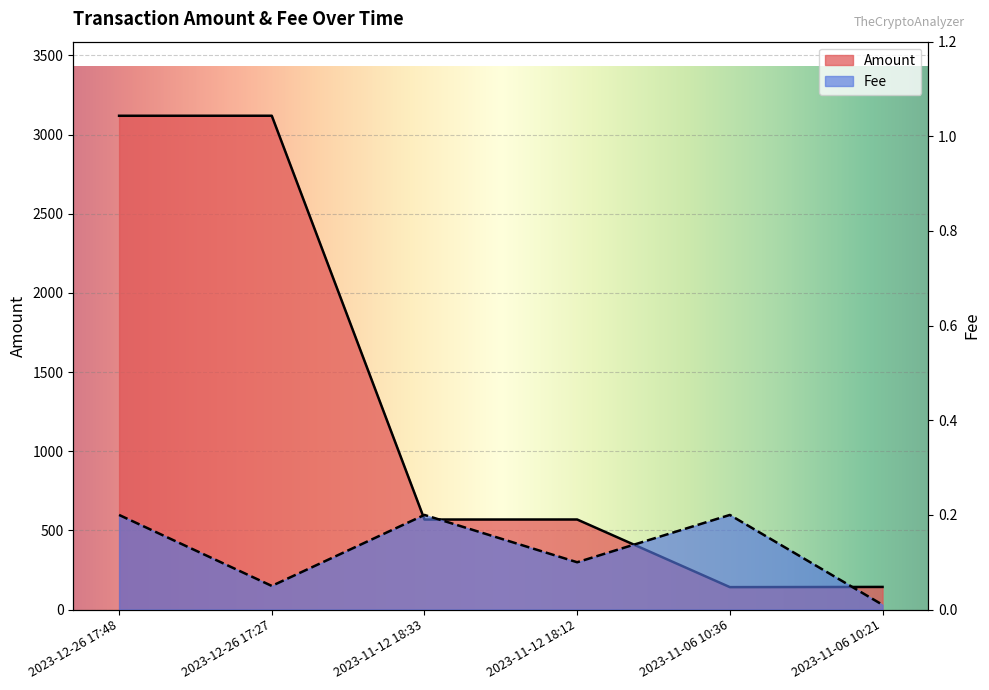

What is the label of the 2nd point from the left?

2023-12-26 17:27